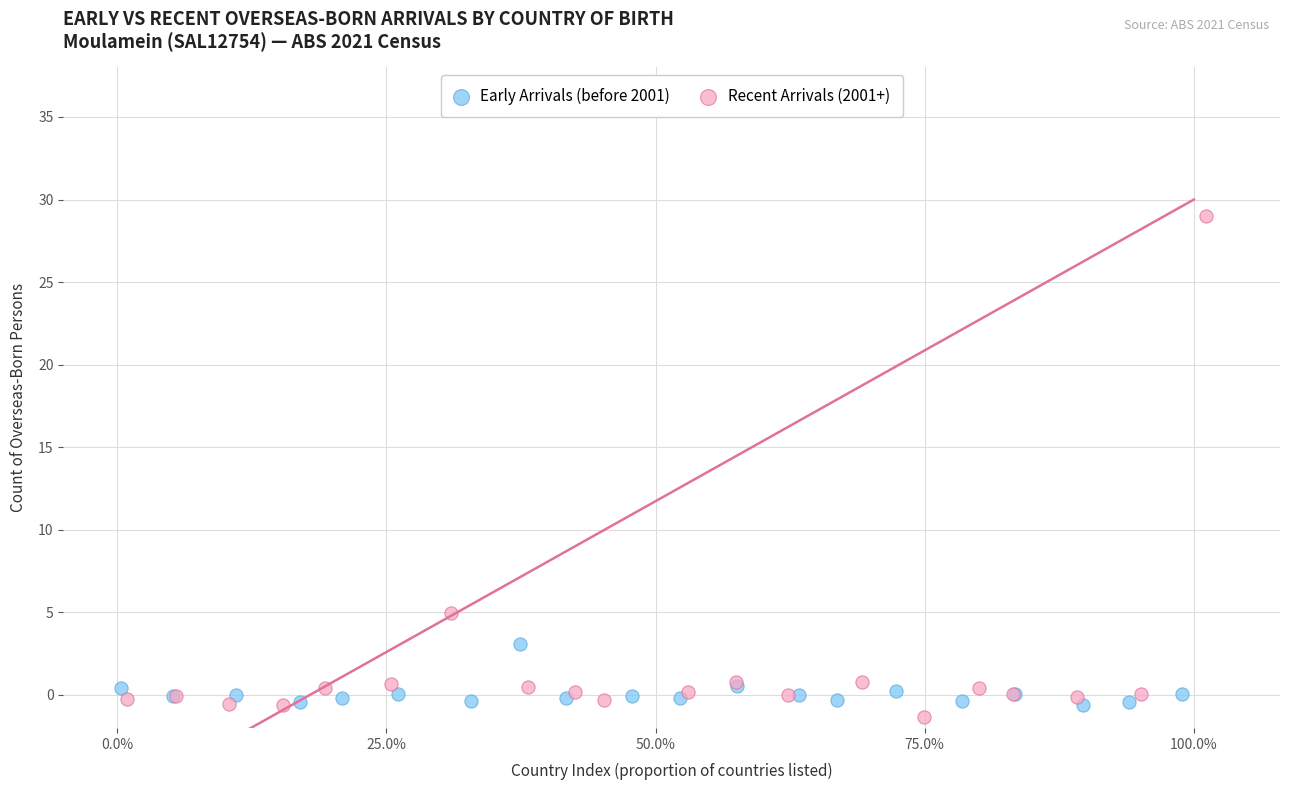

Which series has the largest Y range (max minus min)?

Recent Arrivals (2001+)